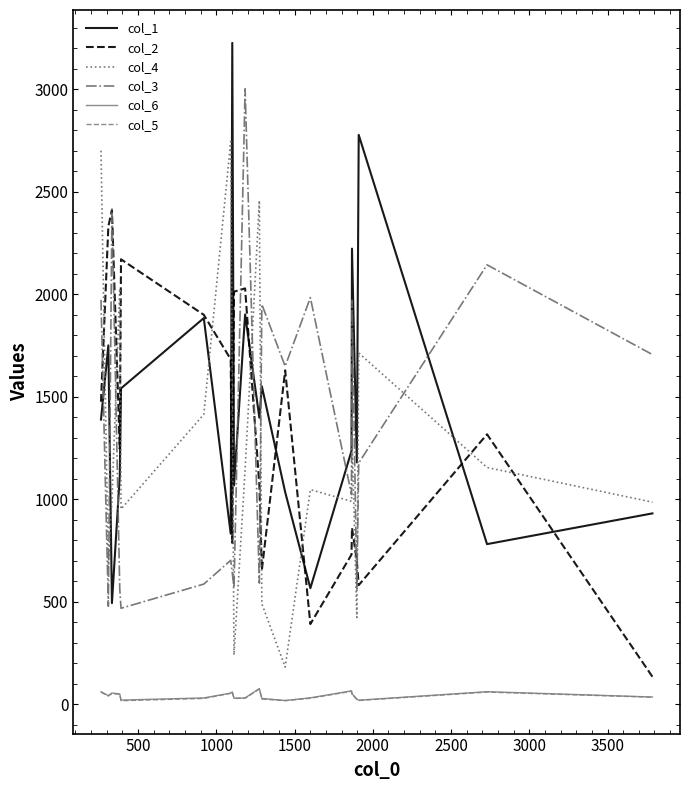

True or false: col_6 and col_2 cross at least once.

False